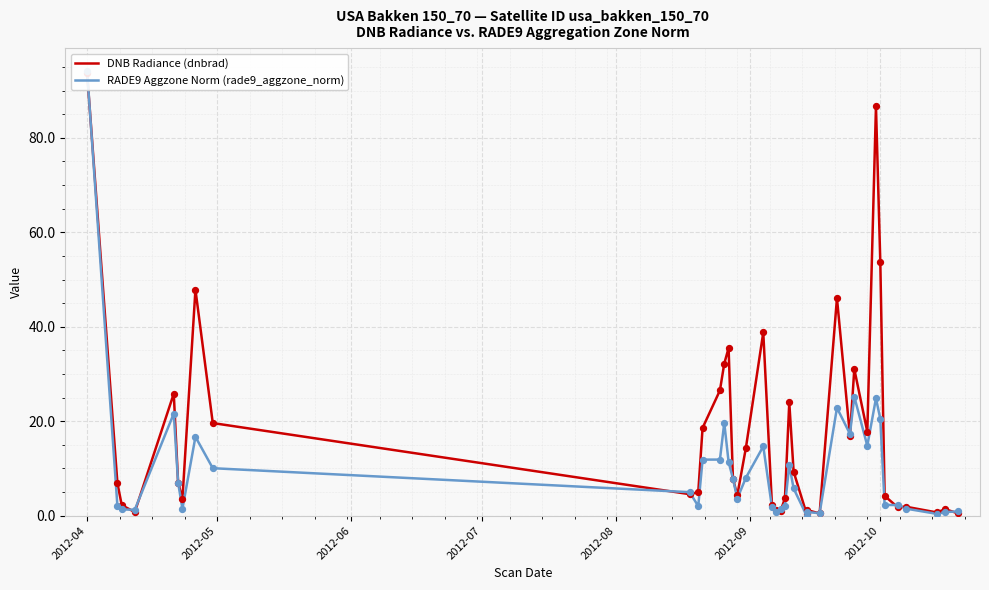

Which series contains the highest Y value?

RADE9 Aggzone Norm (rade9_aggzone_norm)